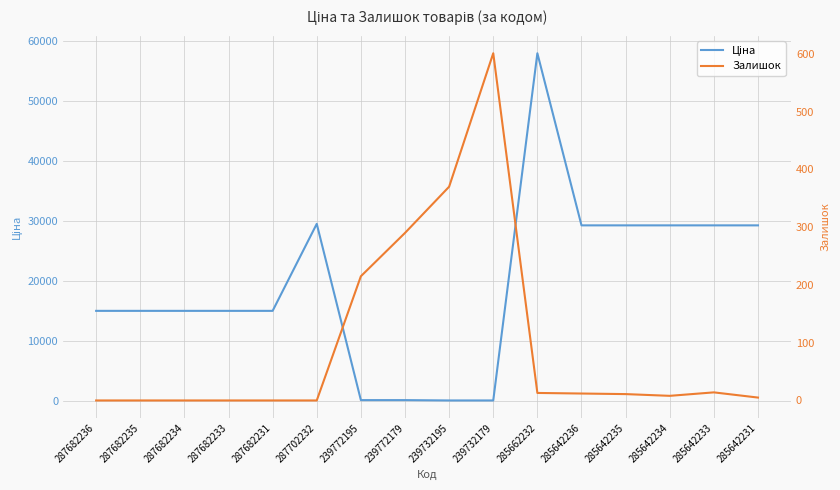

At which label does Ціна reach its minimum?

239732195